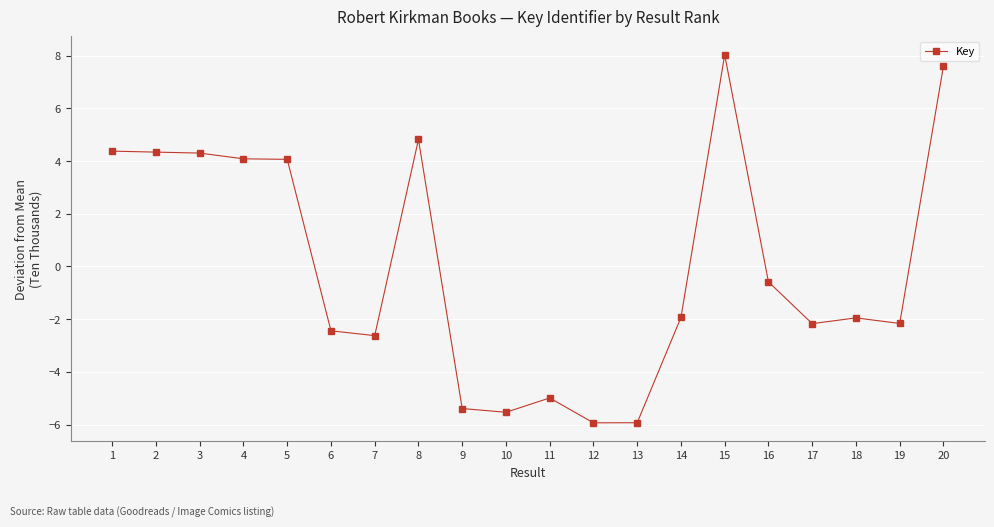

What is the difference between the values at 6 and 10?

3.1